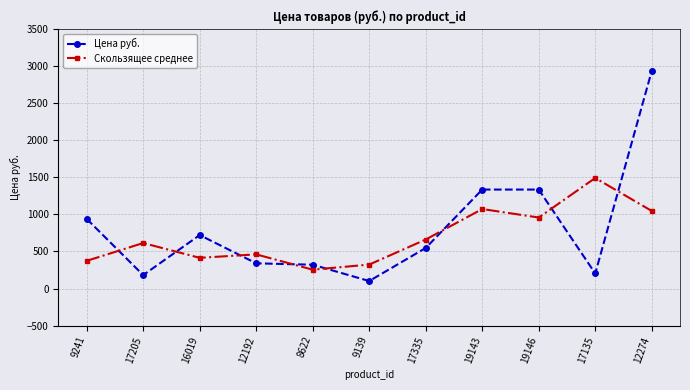

At which category is the sum across all series the highest?

12274